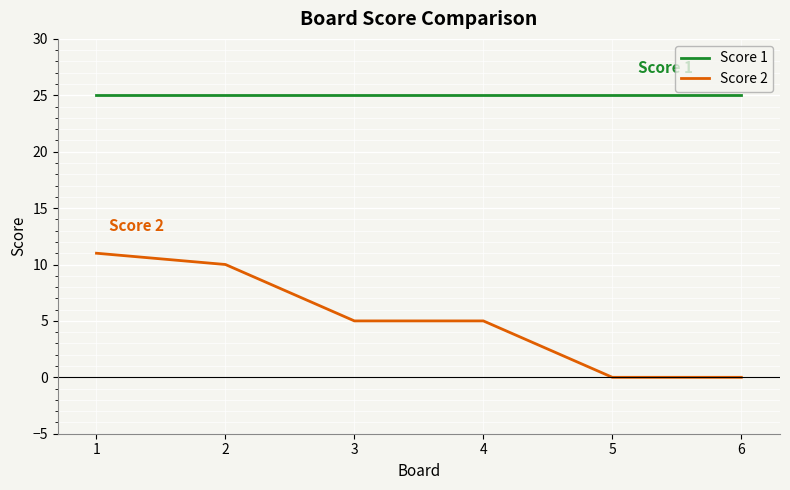

List the series in order of their peak value, lowest first.

Score 2, Score 1